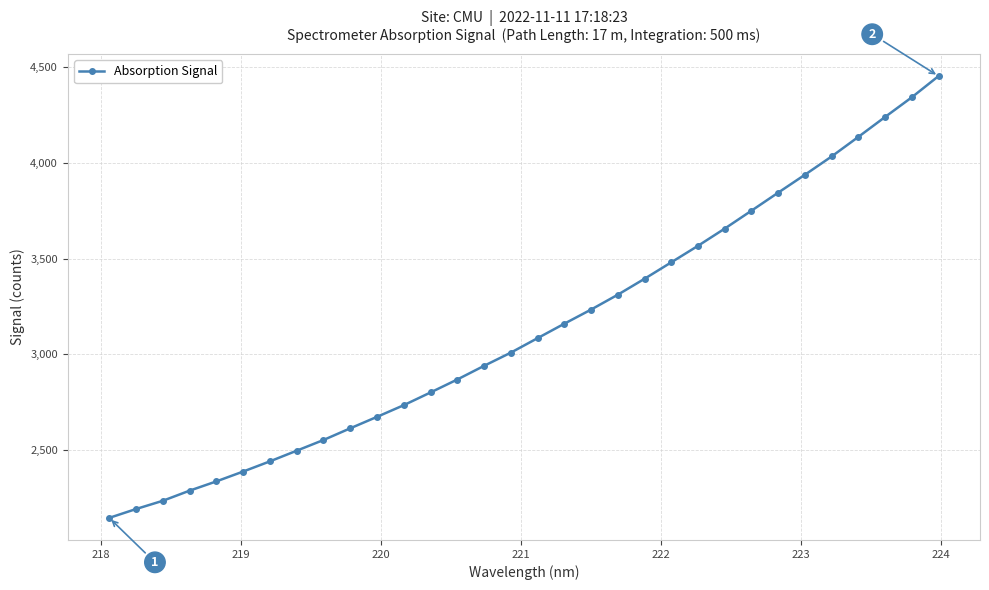

What is the difference between the maximum and minimum values?

2304.4